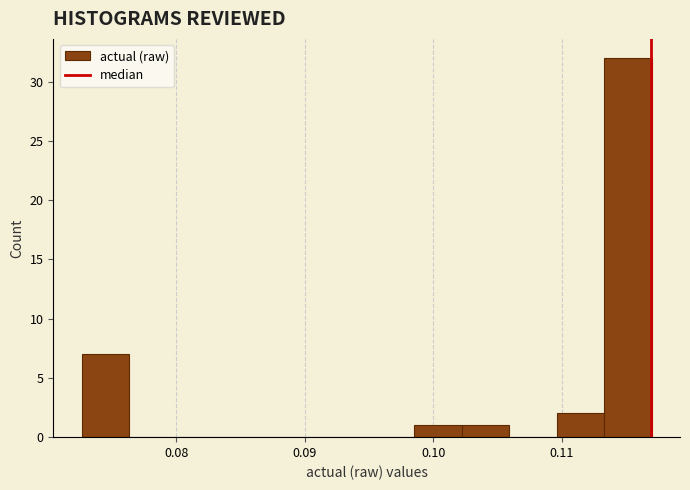

Read against the x-axis, roughly where is the centre of the tallest bar?

0.115